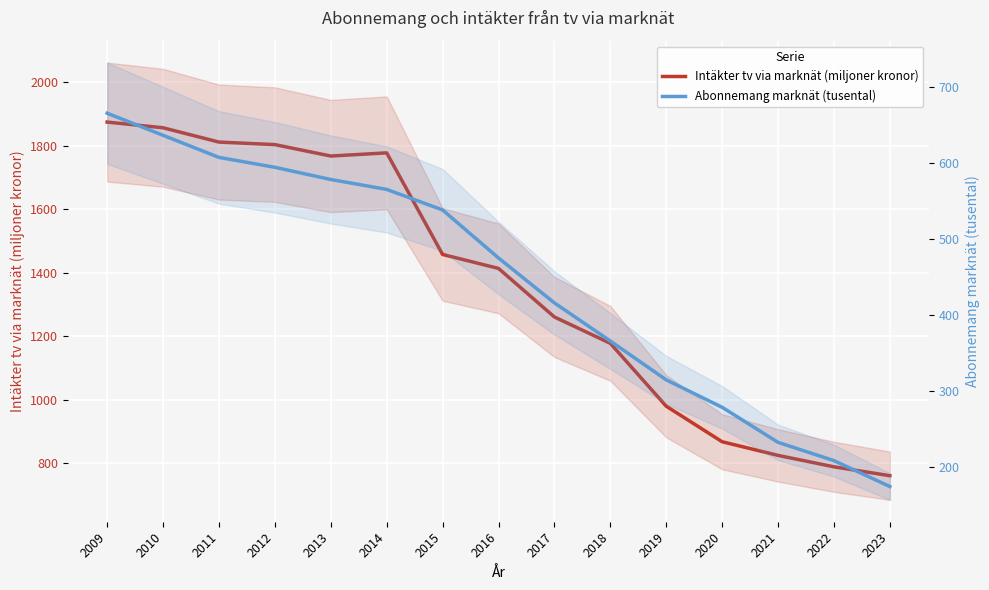

Rank the series at 2018 from lowest to highest value.

Abonnemang marknät (tusental), Intäkter tv via marknät (miljoner kronor)